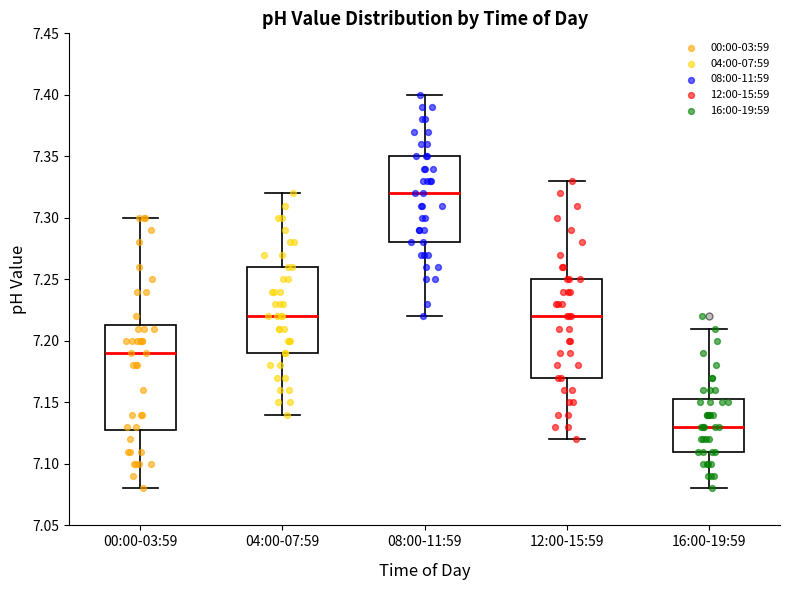

Reading left to right, read every box against the y-axis: the position of its median line, the range the box covers, and the ends of its whiskers. The values are not printed on the chart, so give them approximately, as read against the axis.

00:00-03:59: median 7.190, box 7.130 to 7.215, whiskers 7.080 to 7.300
04:00-07:59: median 7.220, box 7.190 to 7.260, whiskers 7.140 to 7.320
08:00-11:59: median 7.320, box 7.280 to 7.350, whiskers 7.220 to 7.400
12:00-15:59: median 7.220, box 7.170 to 7.250, whiskers 7.120 to 7.330
16:00-19:59: median 7.130, box 7.110 to 7.155, whiskers 7.080 to 7.210